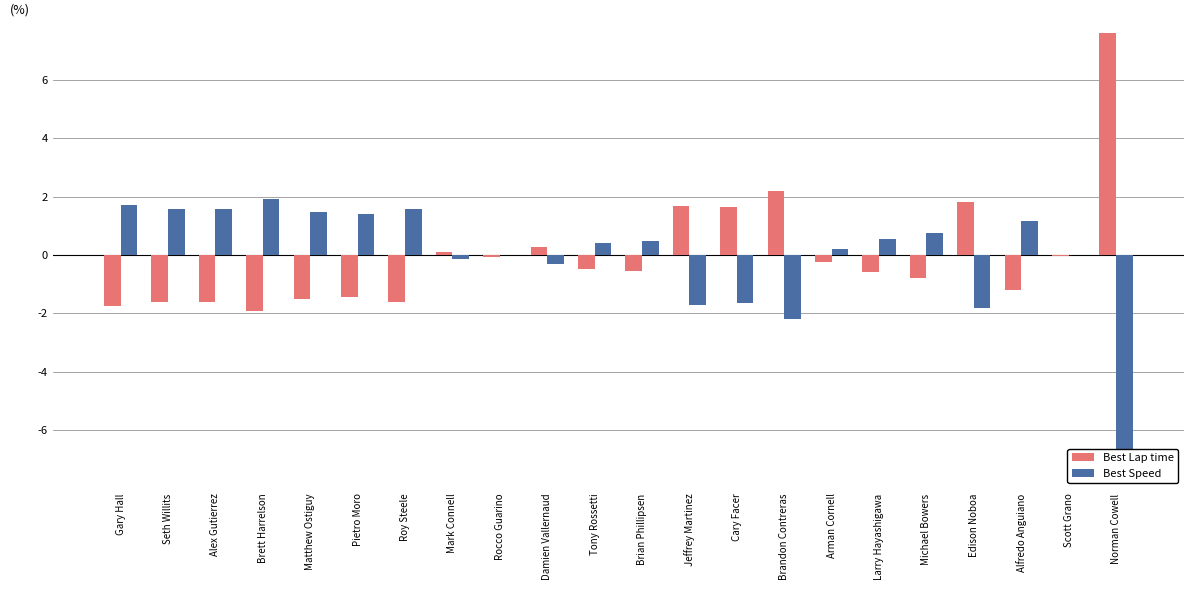

Which series has the largest range (max minus min)?

Best Lap time